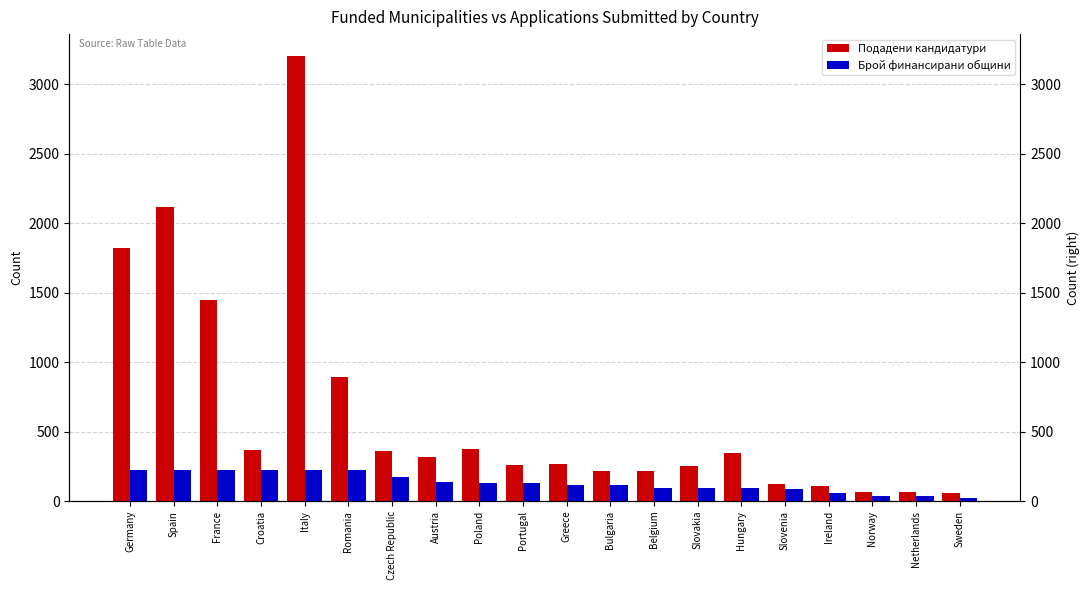

At which label does Брой финансирани общини reach its peak?

Germany